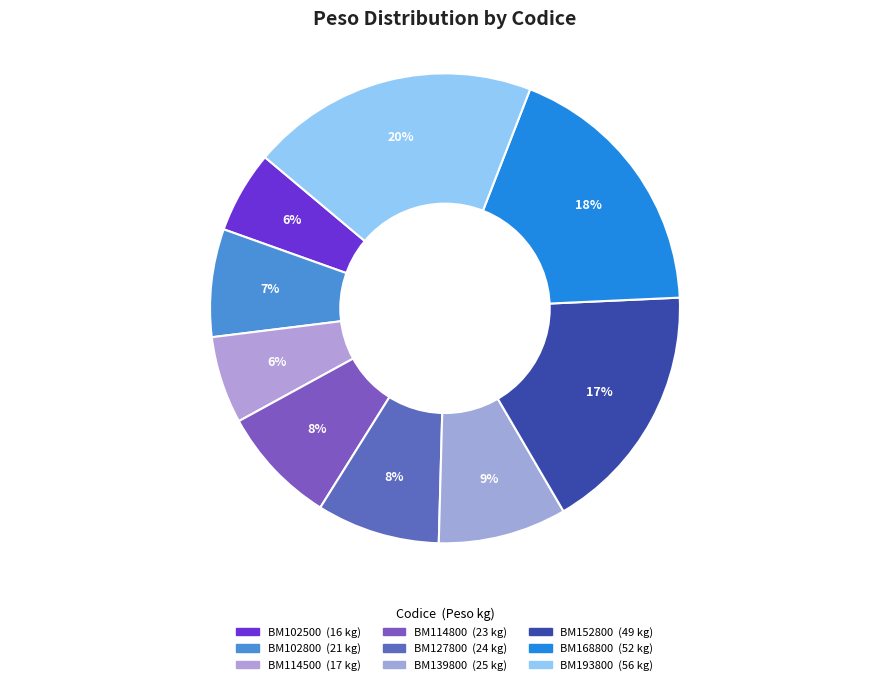

To the nearest percent, what is the difference between the largest and smallest slice percentages?

14%